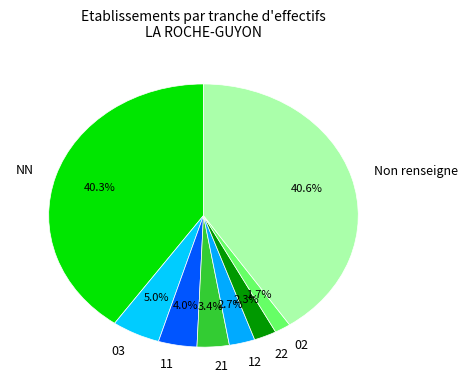

Is it true that 22 is 16% of the pie?

False